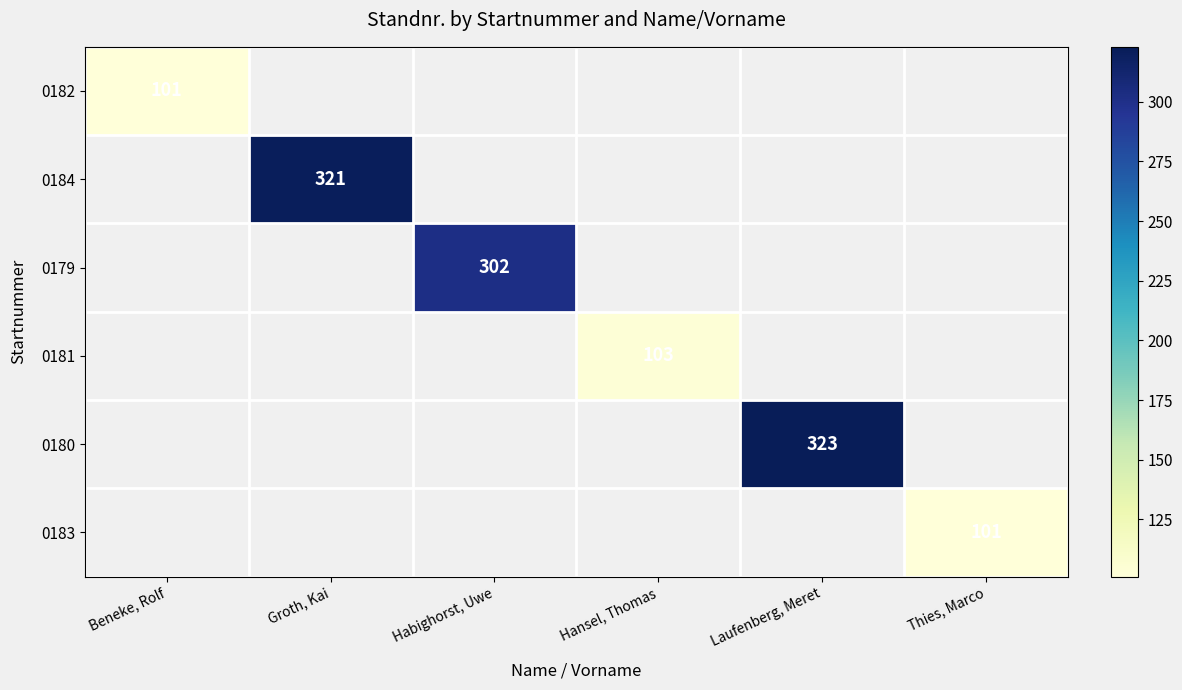

Count the number of categories in the chart.

6